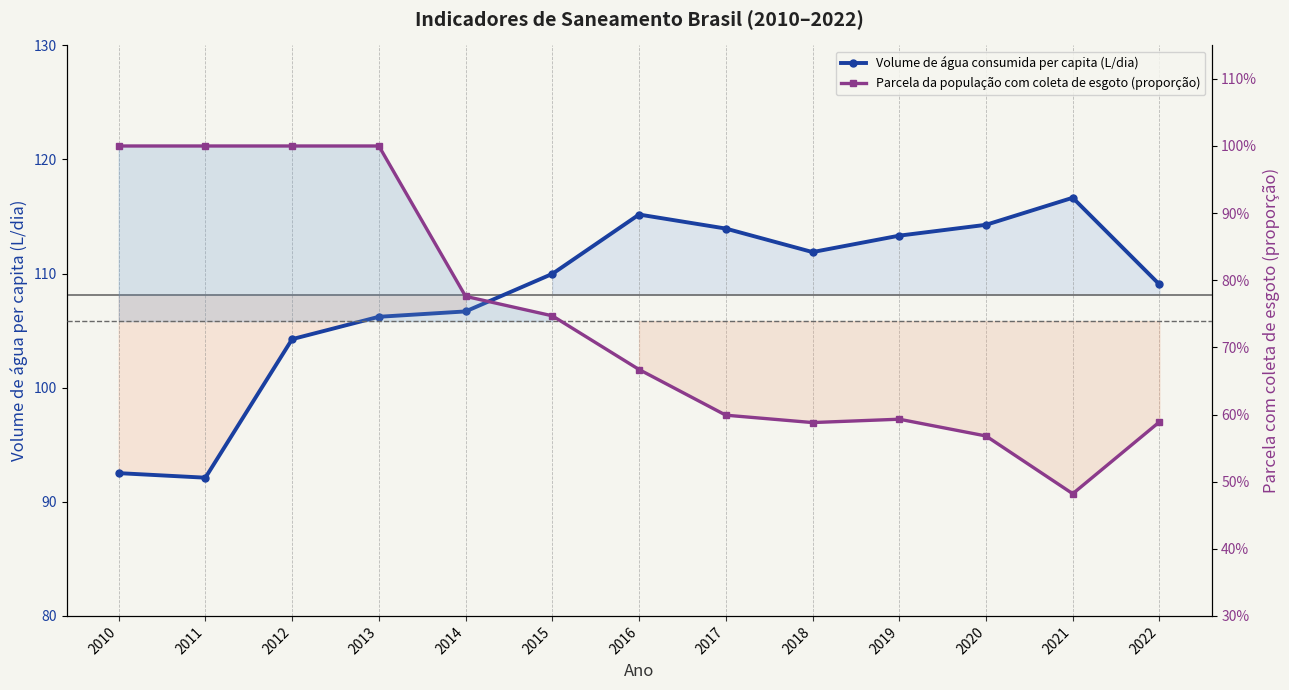

What is the sum of the Volume de água consumida per capita (L/dia) values at 2018 and 2011?

204.0